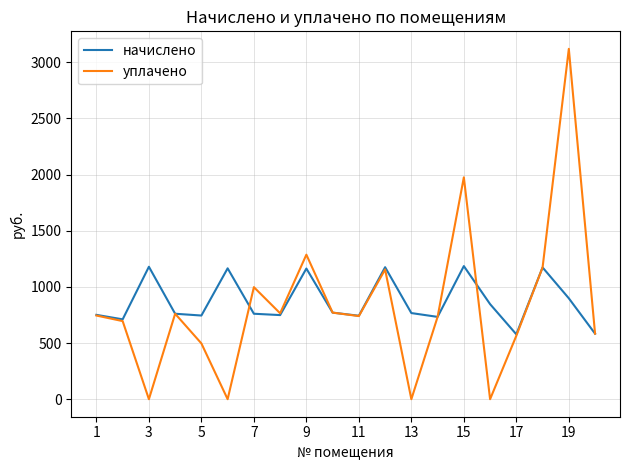

What is the lowest value of the начислено series?

577.7